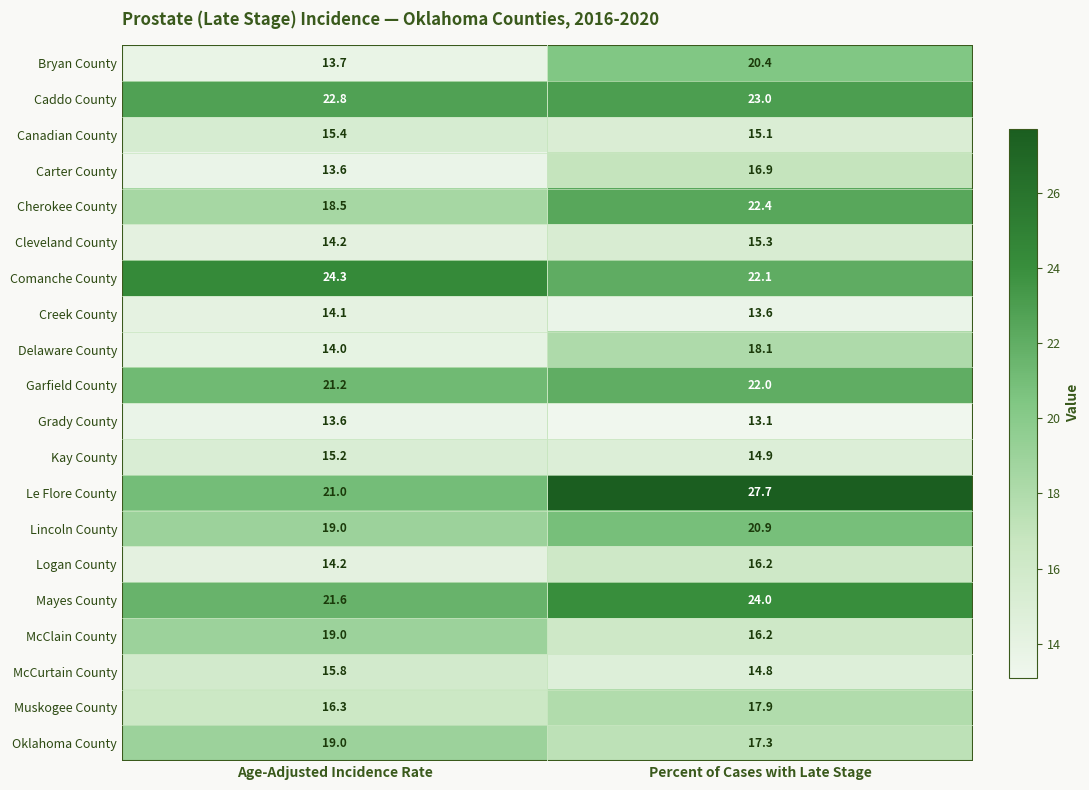

Rank the categories by Delaware County value from highest to lowest.

Percent of Cases with Late Stage, Age-Adjusted Incidence Rate